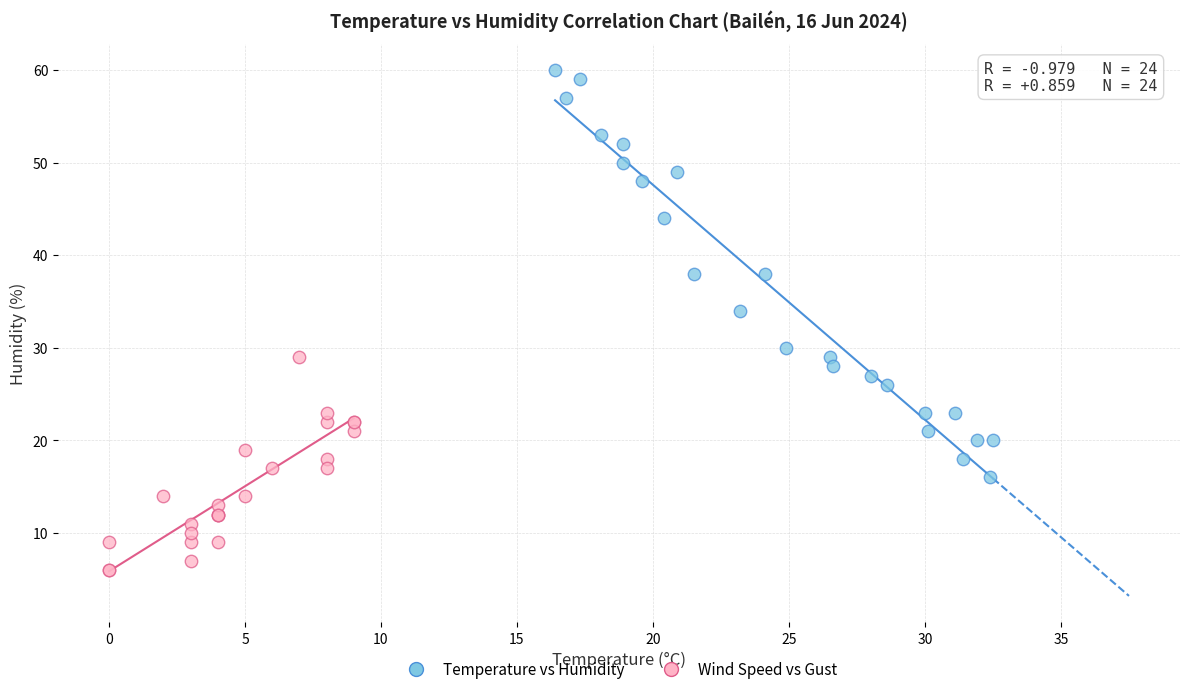

Which series has the largest Y range (max minus min)?

Temperature vs Humidity